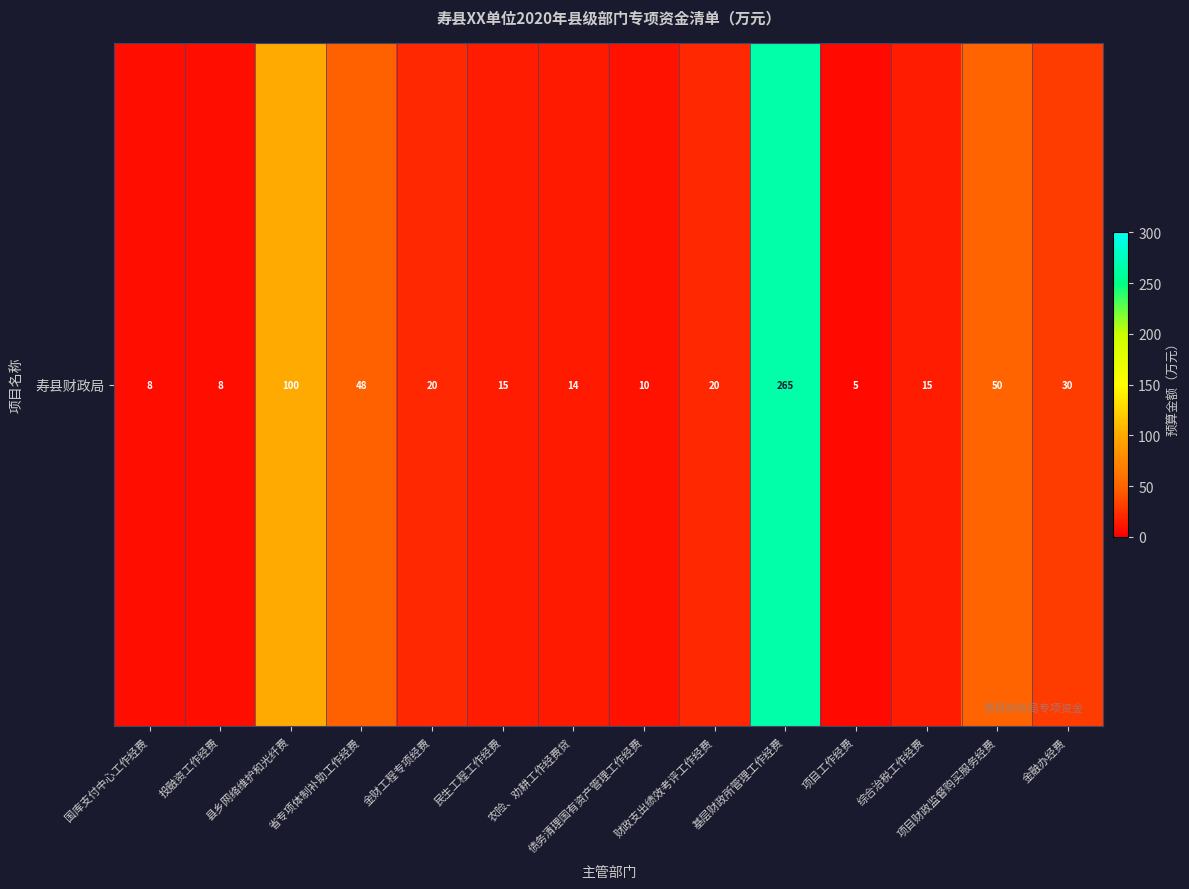

Rank the categories by value from lowest to highest.

项目工作经费, 国库支付中心工作经费, 投融资工作经费, 债务清理国有资产管理工作经费, 农险、劝耕工作经费贷, 民生工程工作经费, 综合治税工作经费, 金财工程专项经费, 财政支出绩效考评工作经费, 金融办经费, 省专项体制补助工作经费, 项目财政监督购买服务经费, 县乡网络维护和光纤费, 基层财政所管理工作经费